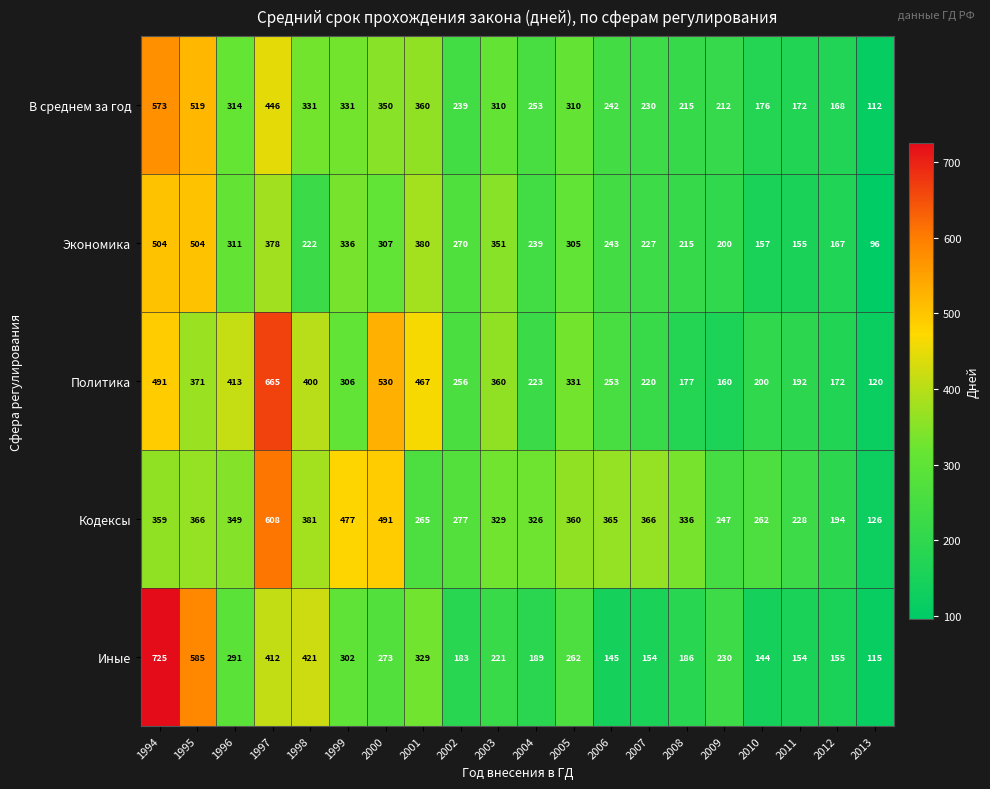

What is the total value across all series at 2013?

569